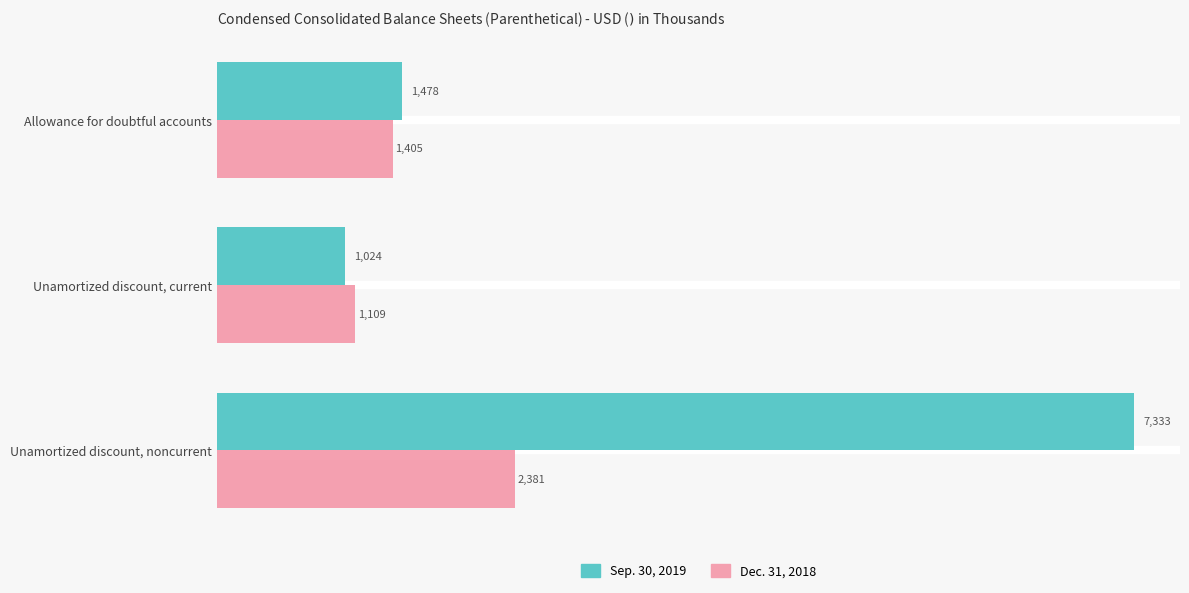

Is it true that Dec. 31, 2018 equals 4213 at Unamortized discount, noncurrent?

False